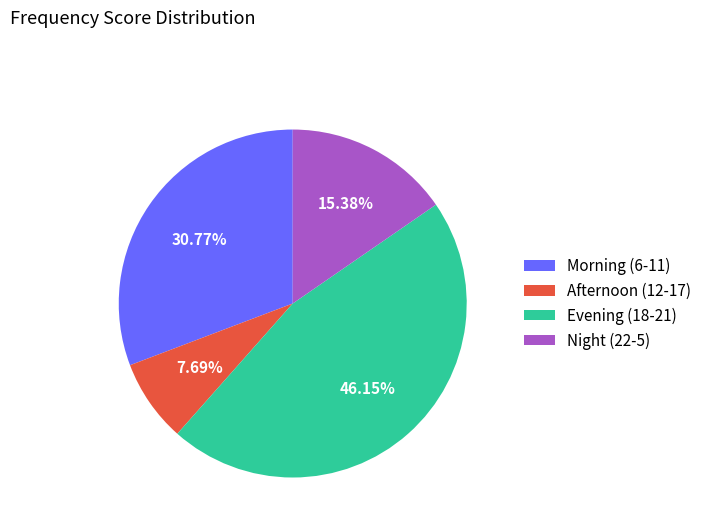

Does Morning (6-11) account for over 50% of the chart?

No